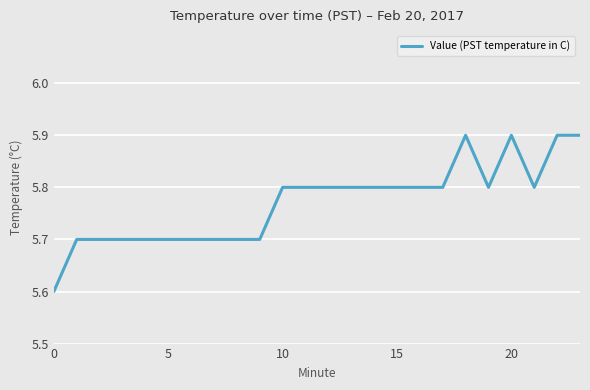

What is the greatest value displayed?

5.9